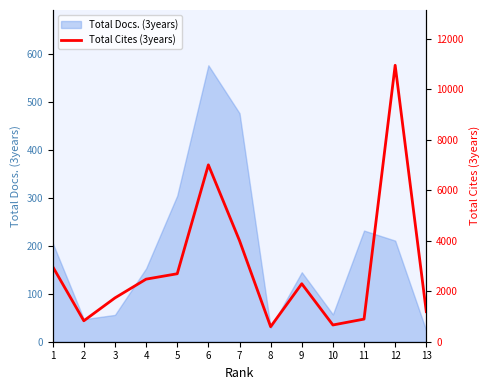

How many values are below 2297?

6